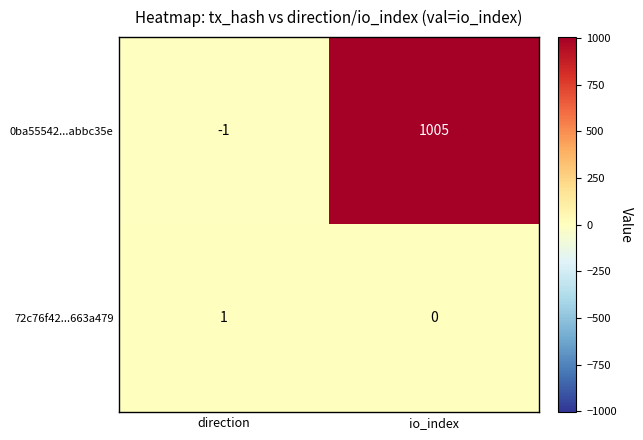

What is the smallest value displayed?

-1